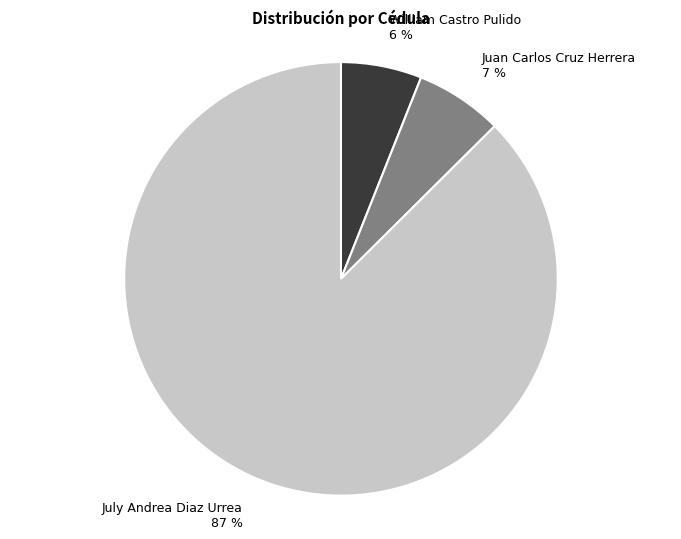

How many segments does this pie chart have?

3